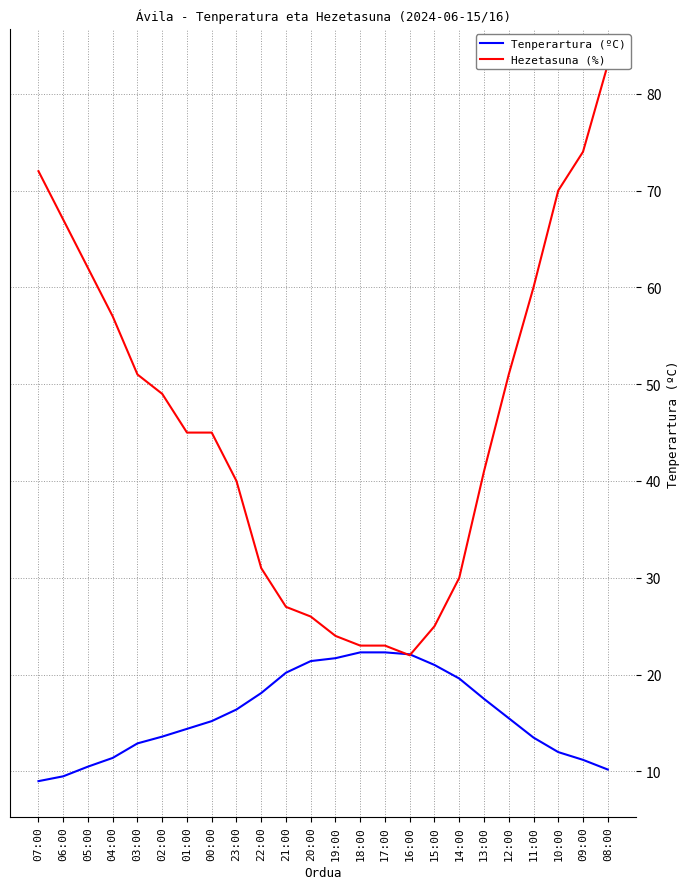

Which series has the largest total across all categories?

Hezetasuna (%)